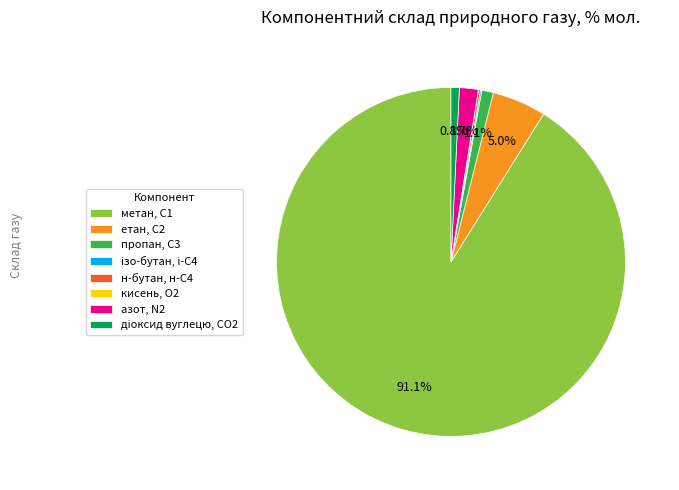

Which slice is the largest?

метан, С1